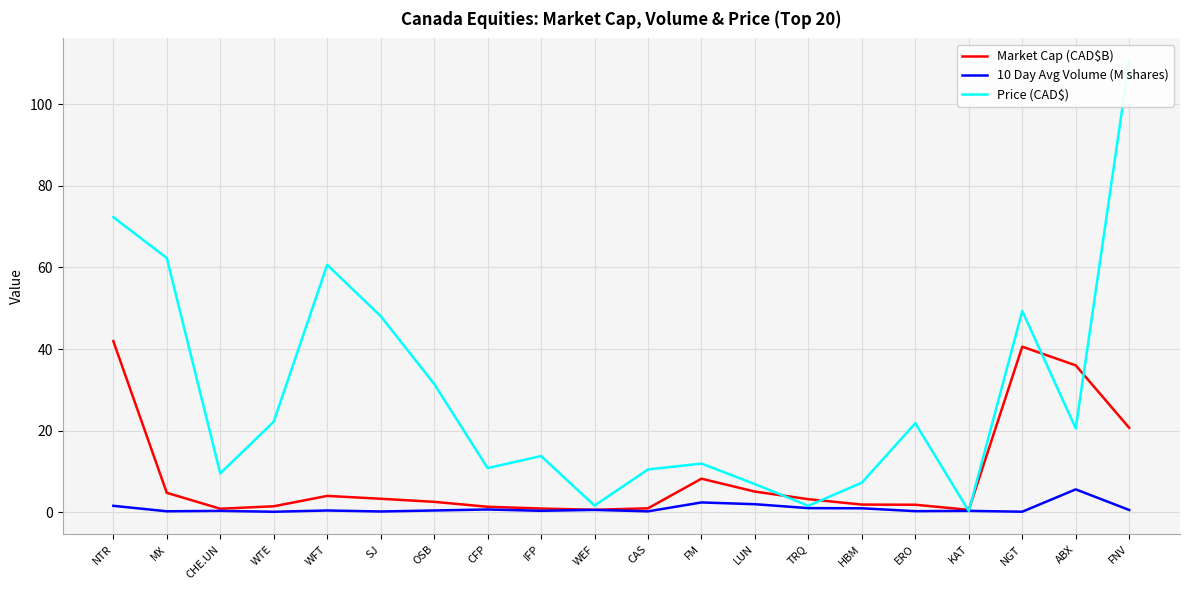

At which label does Market Cap (CAD$B) reach its peak?

NTR